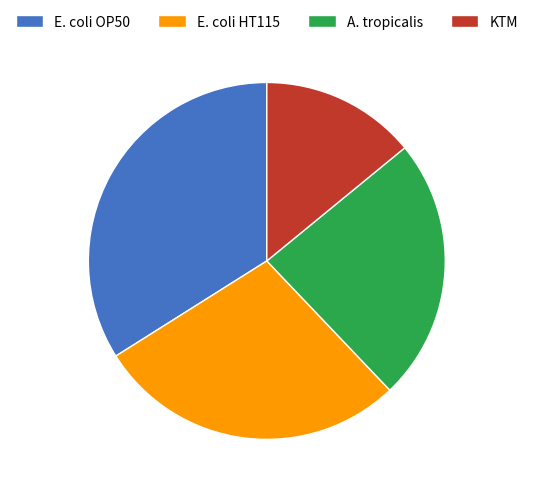

Rank the categories by value from highest to lowest.

E. coli OP50, E. coli HT115, A. tropicalis, KTM